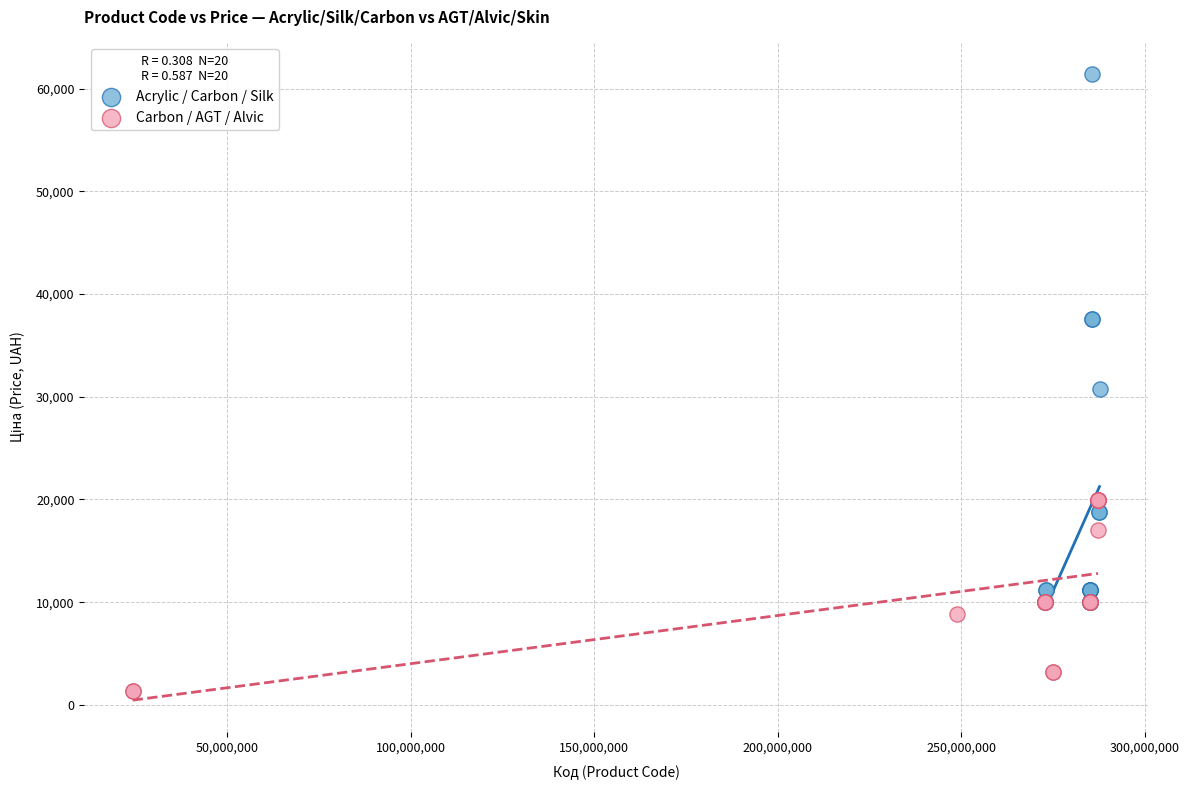

Which series reaches the minimum Y coordinate?

Carbon / AGT / Alvic